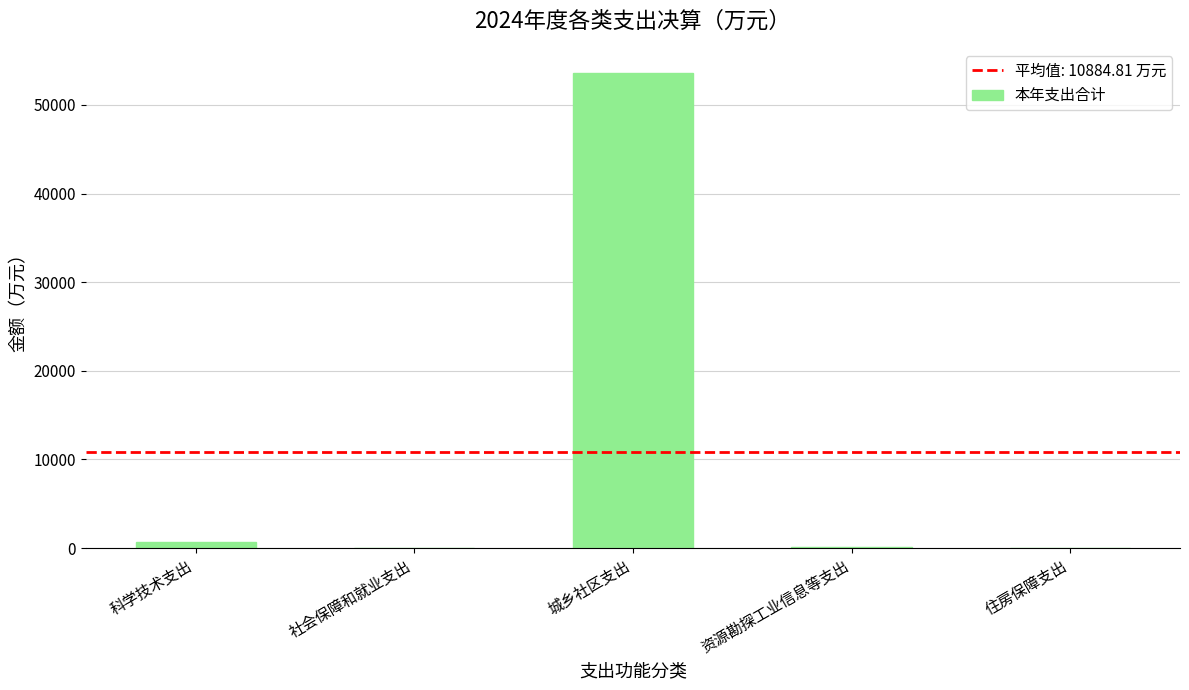

Count the number of data series in this chart.

1